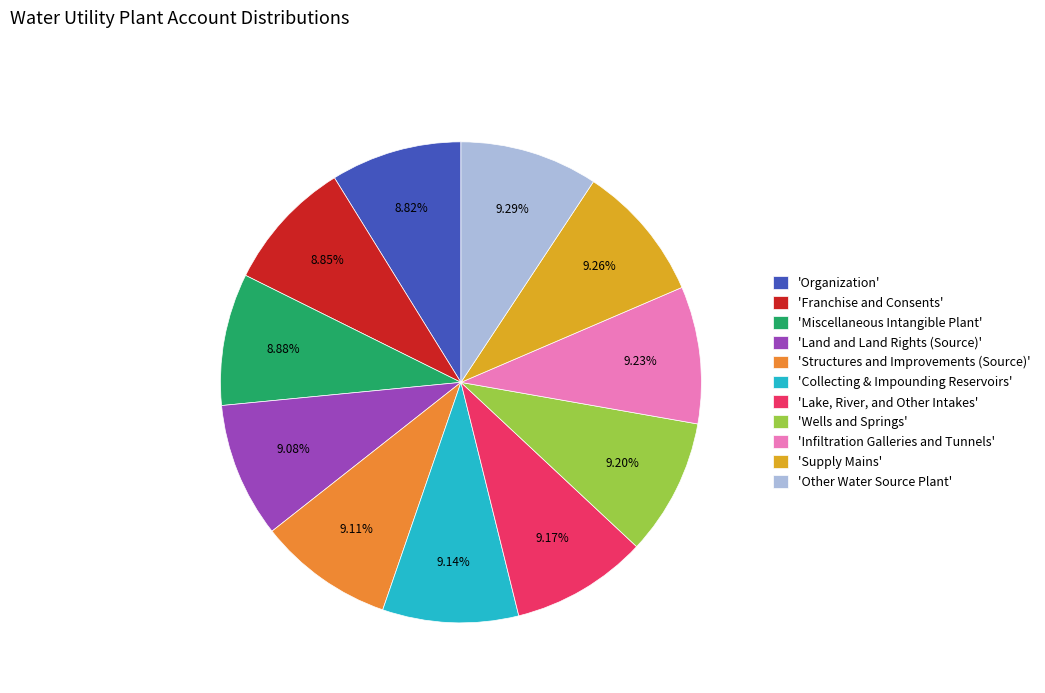

Approximately how many times larger is the value at 'Structures and Improvements (Source)' compared to 'Lake, River, and Other Intakes'?

1.0